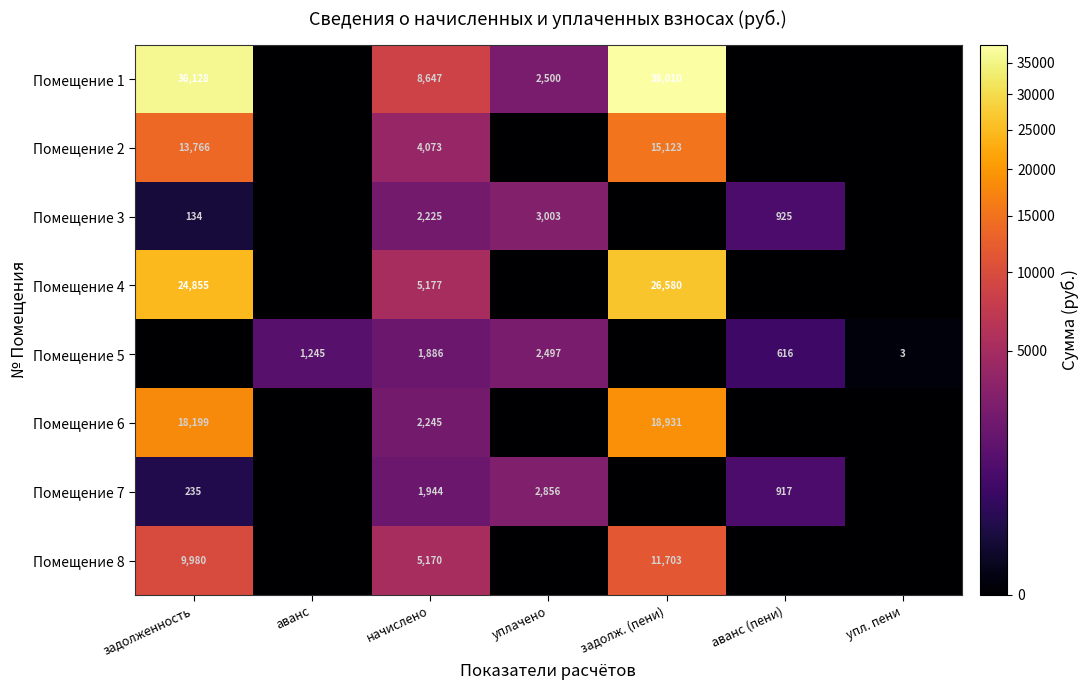

Which label corresponds to the smallest value in the chart?

аванс